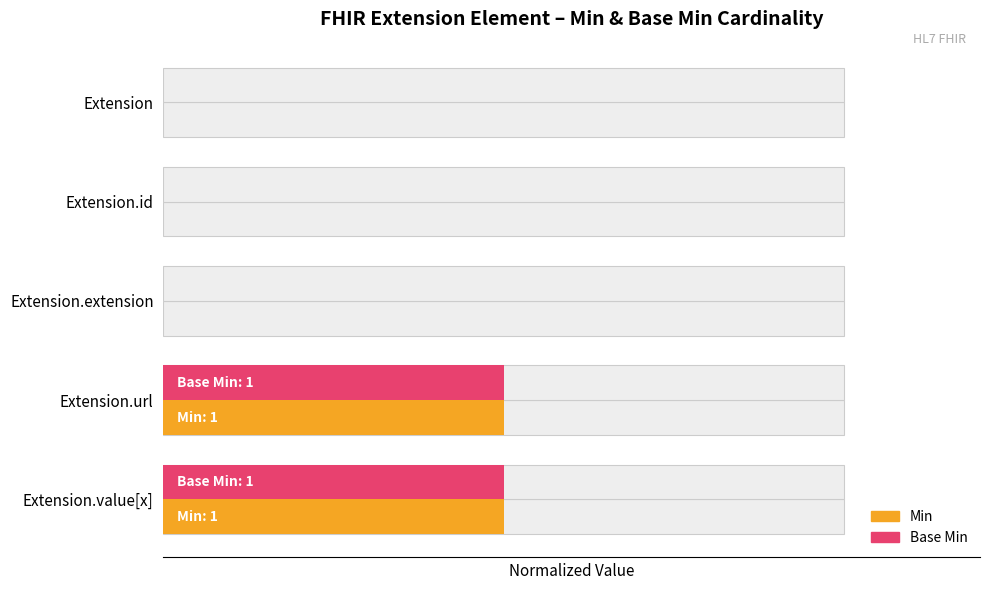

At how many categories does at least one series exceed 0?

2